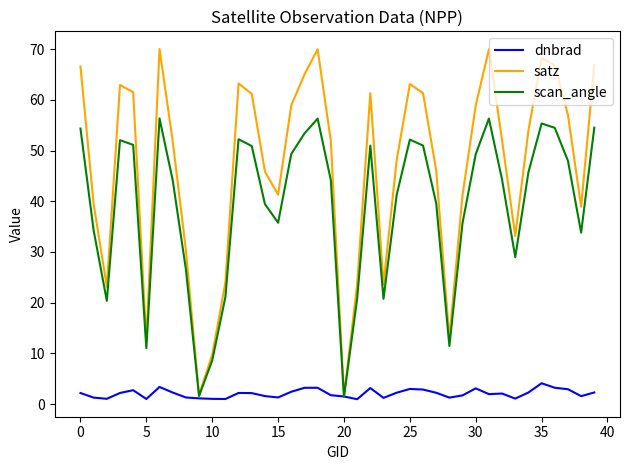

Which series has the largest range (max minus min)?

satz